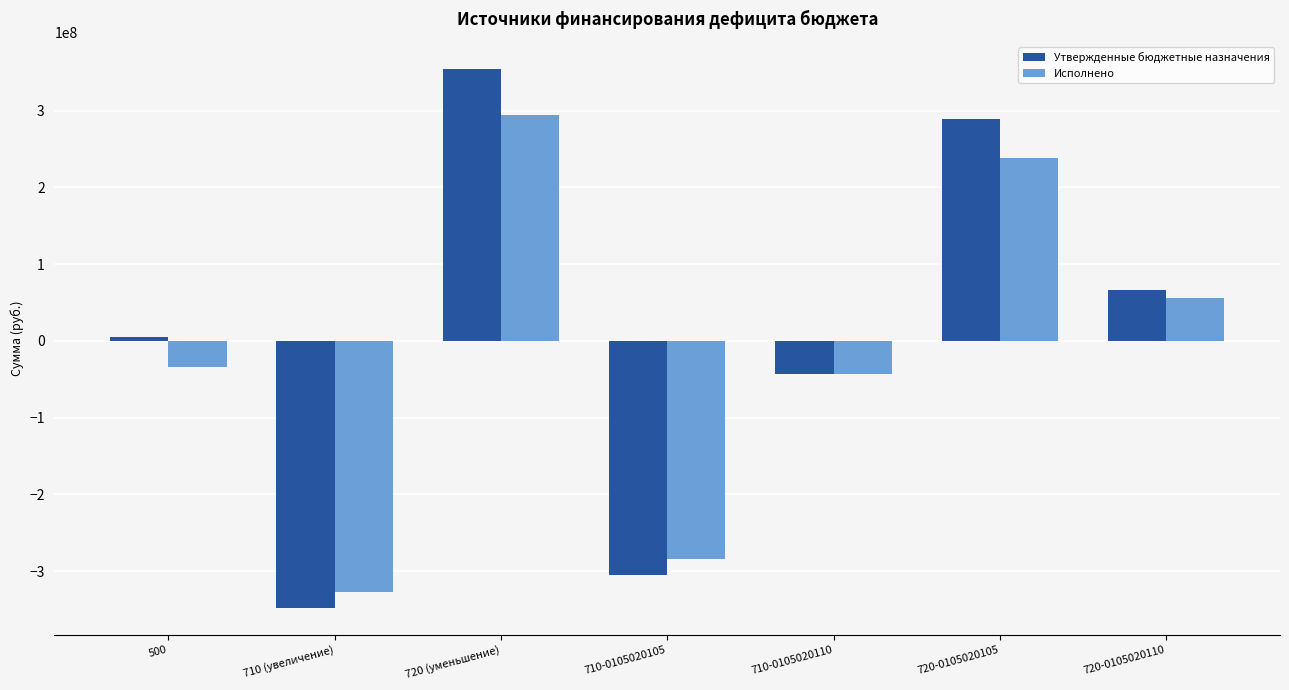

How many series are shown in this chart?

2